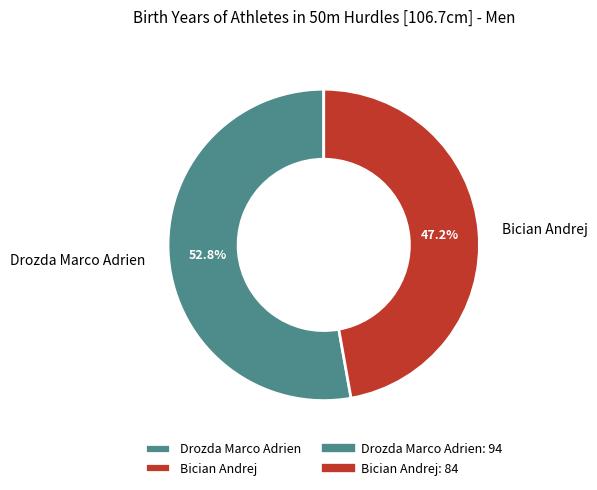

Which has a higher value, Drozda Marco Adrien or Bician Andrej?

Drozda Marco Adrien